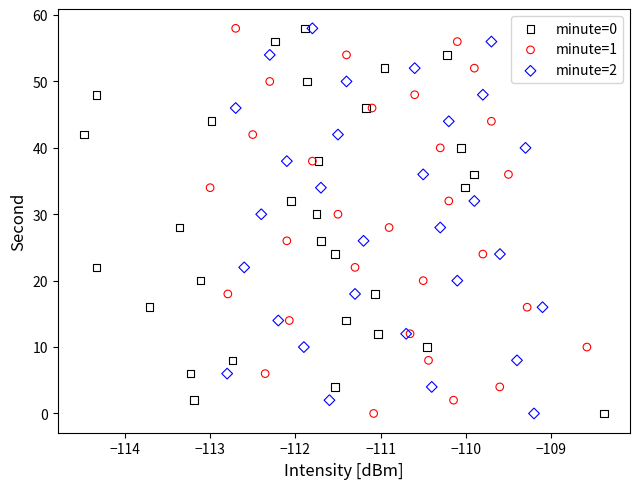

What are all the series names shown in the legend?

minute=0, minute=1, minute=2